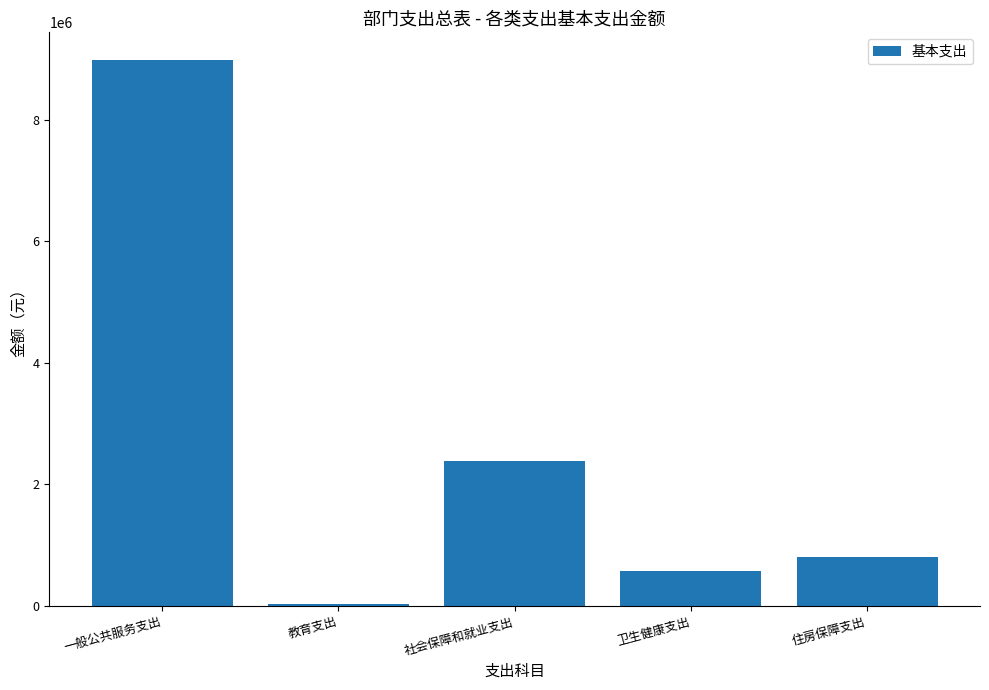

The value at 教育支出 is 36715. True or false?

True